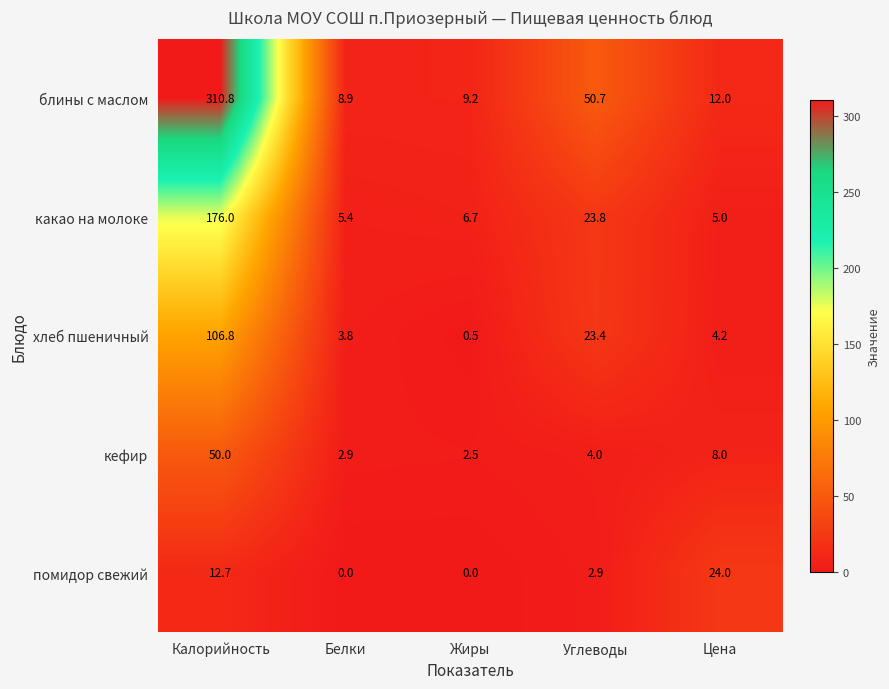

At which label does хлеб пшеничный reach its minimum?

Жиры